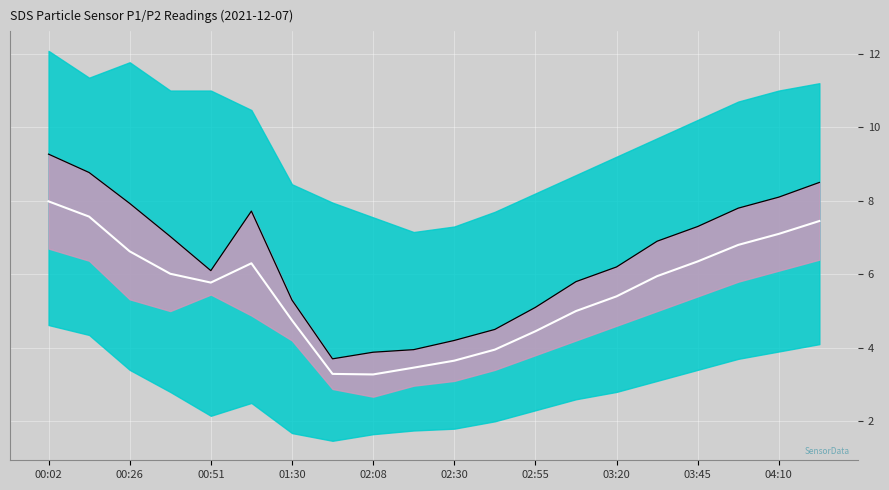

Reading left to right, list all the values displayed in this chart.

center_line: 8.0	7.6	6.6	6.0	5.8	6.3	4.8	3.3	3.3	3.5	3.7	4.0	4.4	5.0	5.4	6.0	6.3	6.8	7.1	7.5
SDS_P1: 9.3	8.8	7.9	7.0	6.1	7.7	5.3	3.7	3.9	4.0	4.2	4.5	5.1	5.8	6.2	6.9	7.3	7.8	8.1	8.5